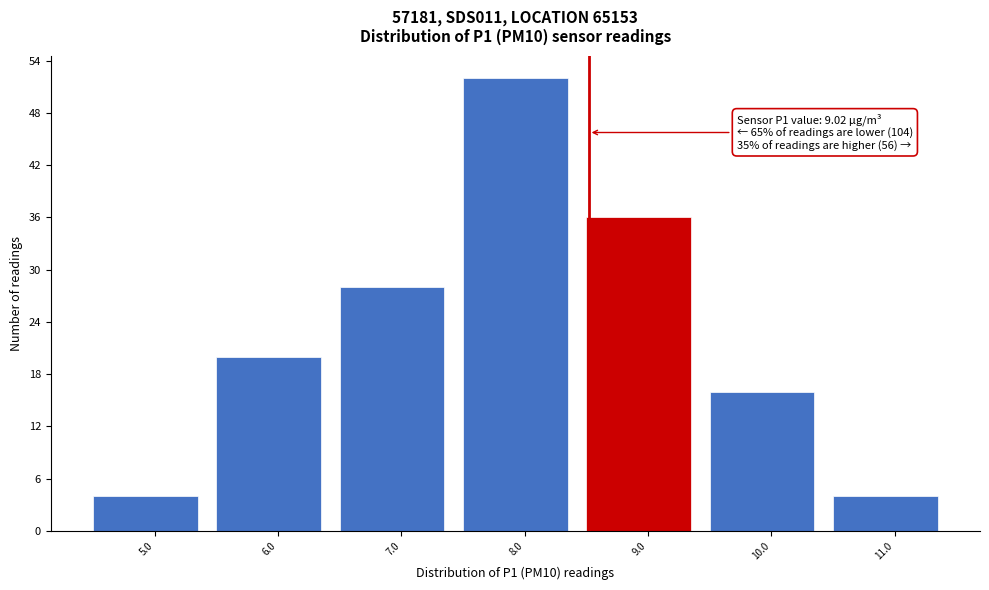

Reading left to right, extract all data points from this chart.

5.0=4	6.0=20	7.0=28	8.0=52	9.0=36	10.0=16	11.0=4